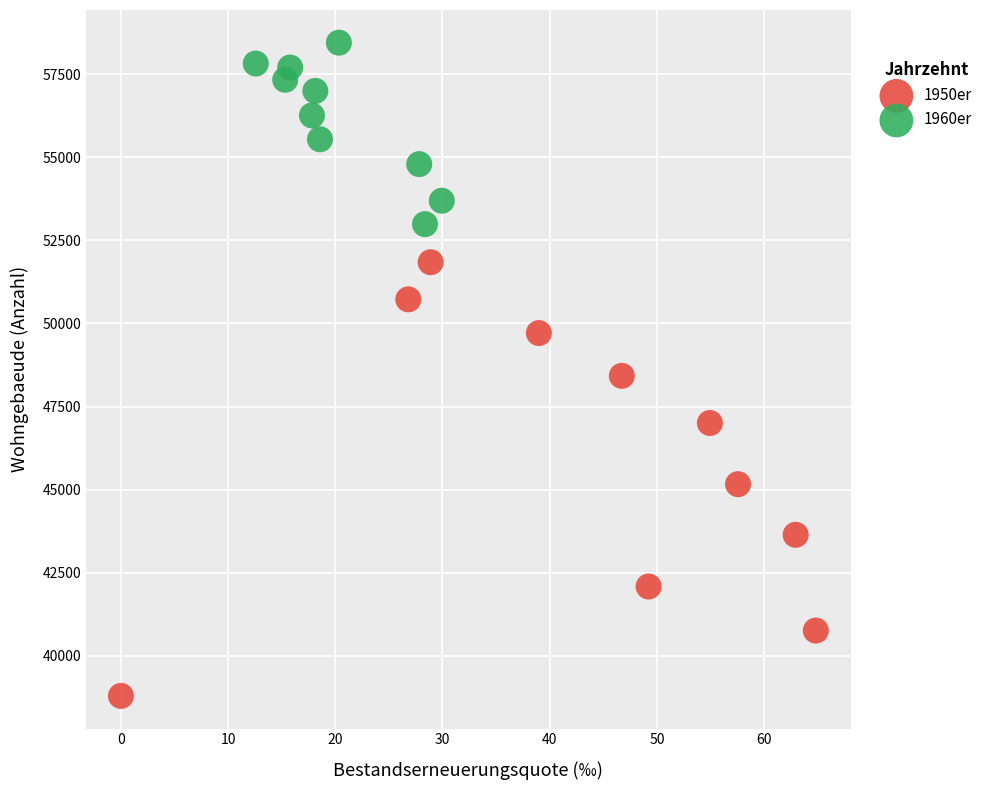

Which series contains the highest Y value?

1960er